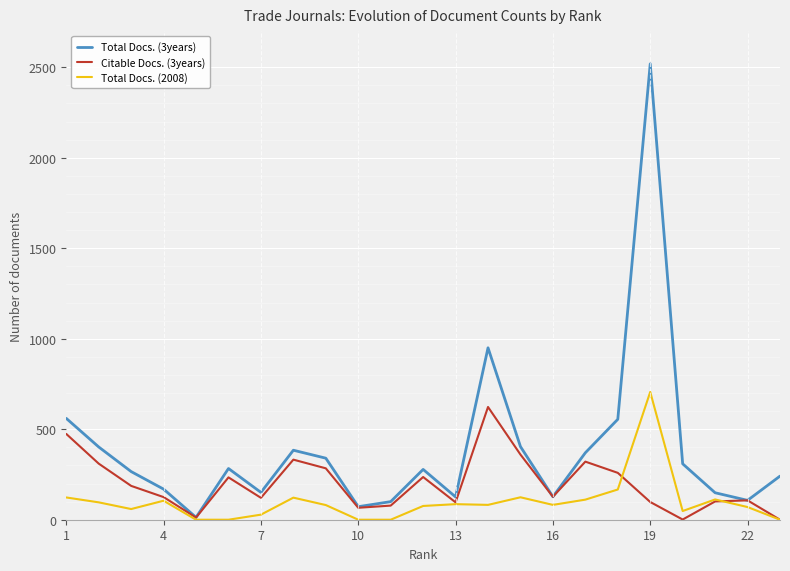

Which series has the largest range (max minus min)?

Total Docs. (3years)